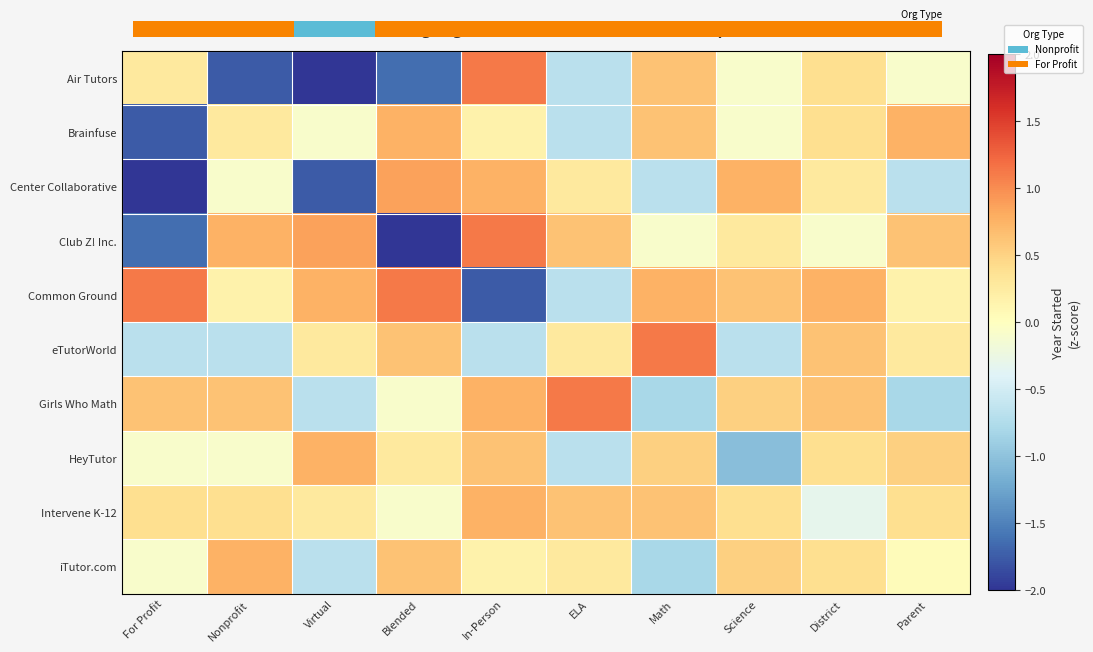

What is the difference between the highest and lowest values at Blended?

5.1